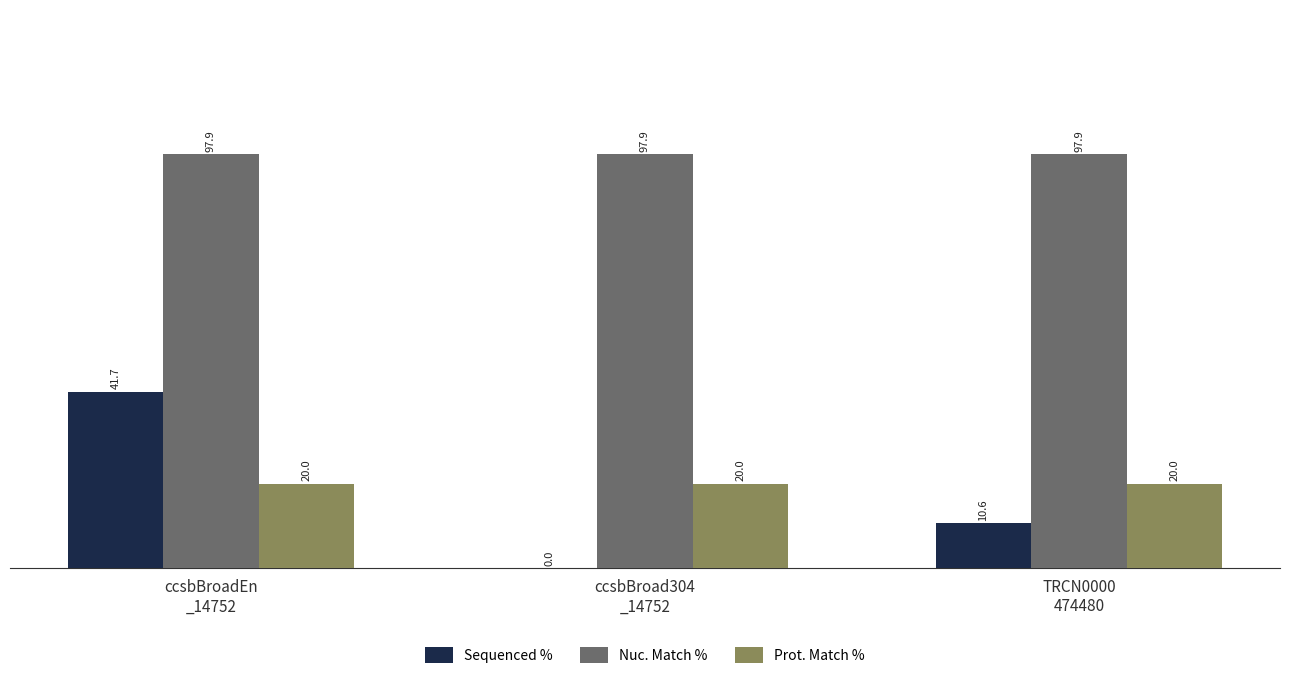

What is the spread (max minus min) of values at TRCN0000
474480?

87.3